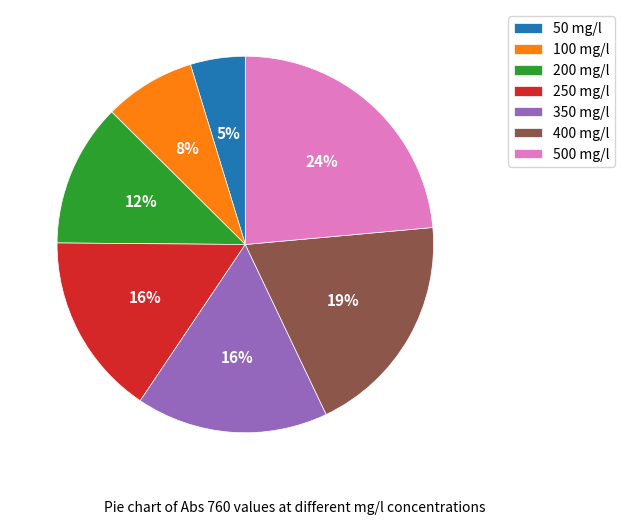

Combined, do 100 mg/l and 350 mg/l account for over 50%?

No